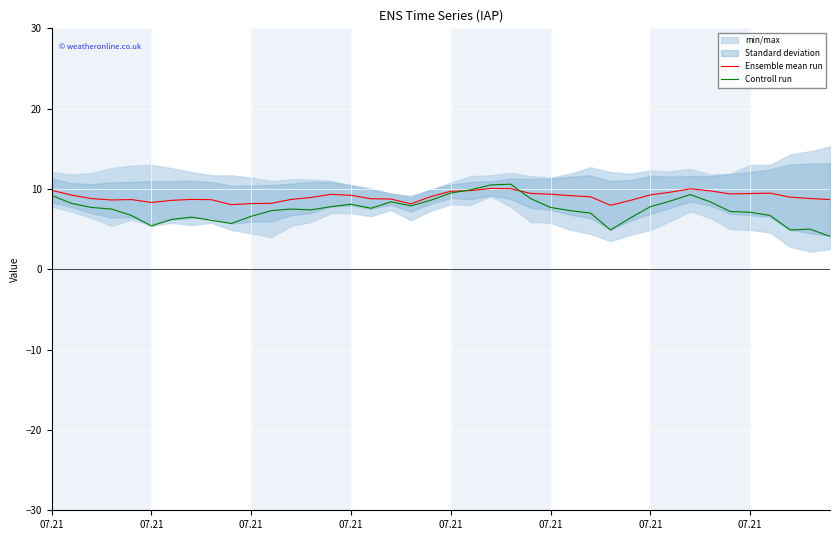

Is it true that Ensemble mean run equals 8.6 at 07.21?

True